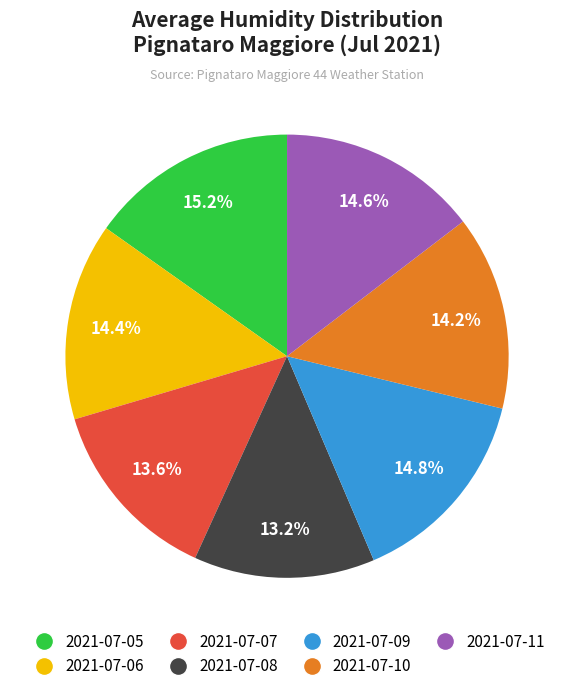

To the nearest percent, what percentage of the pie is 2021-07-11?

15%